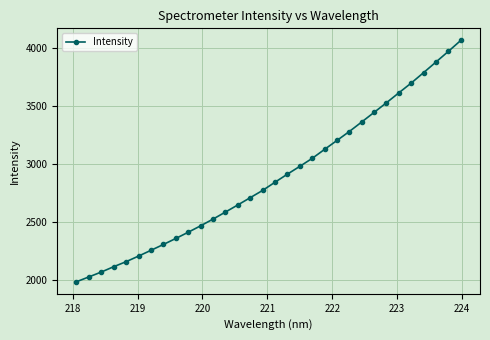

What is the smallest value displayed?

1984.5